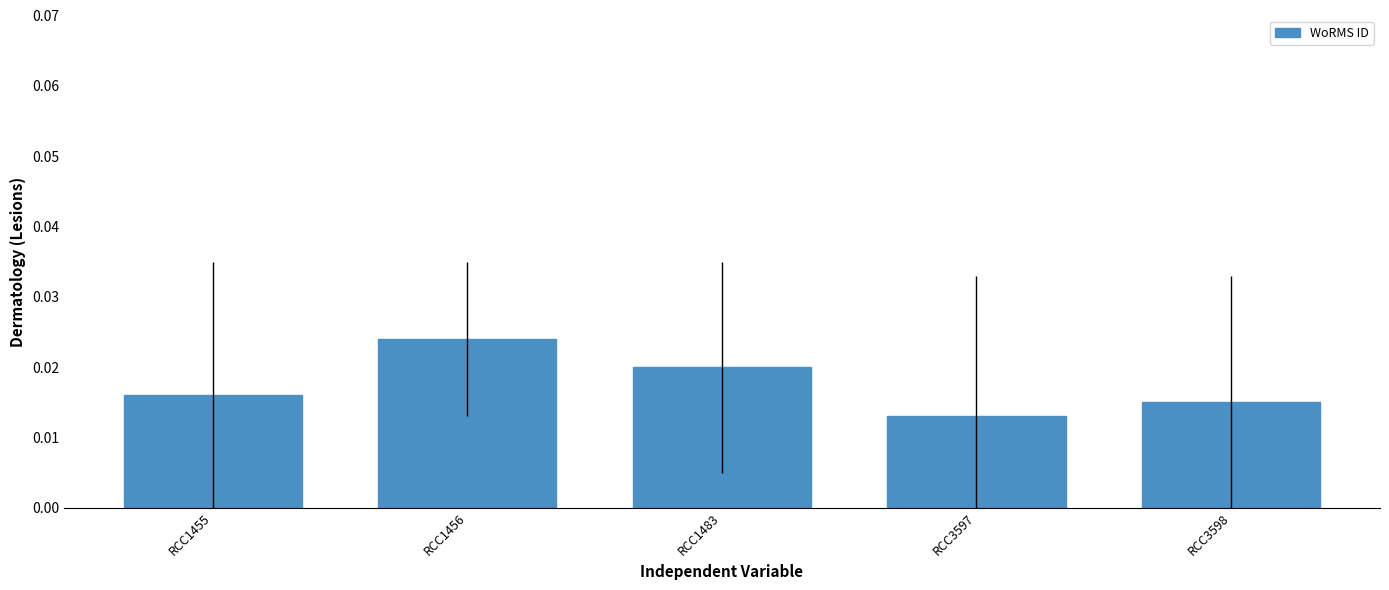

How many values are between 0 and 1?

5